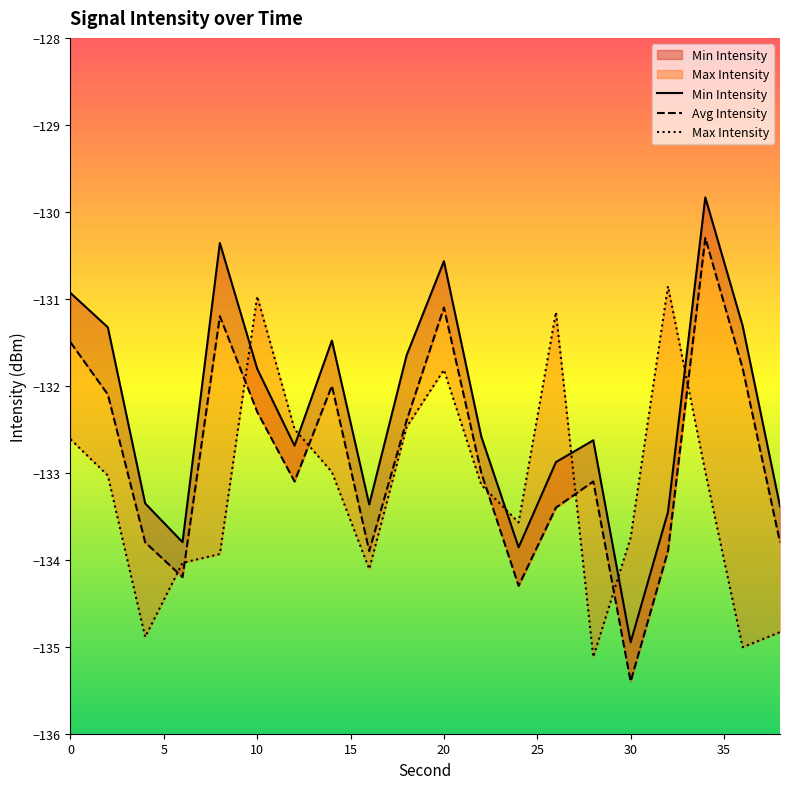

Is it true that Max Intensity equals -72.8 at 5?

False